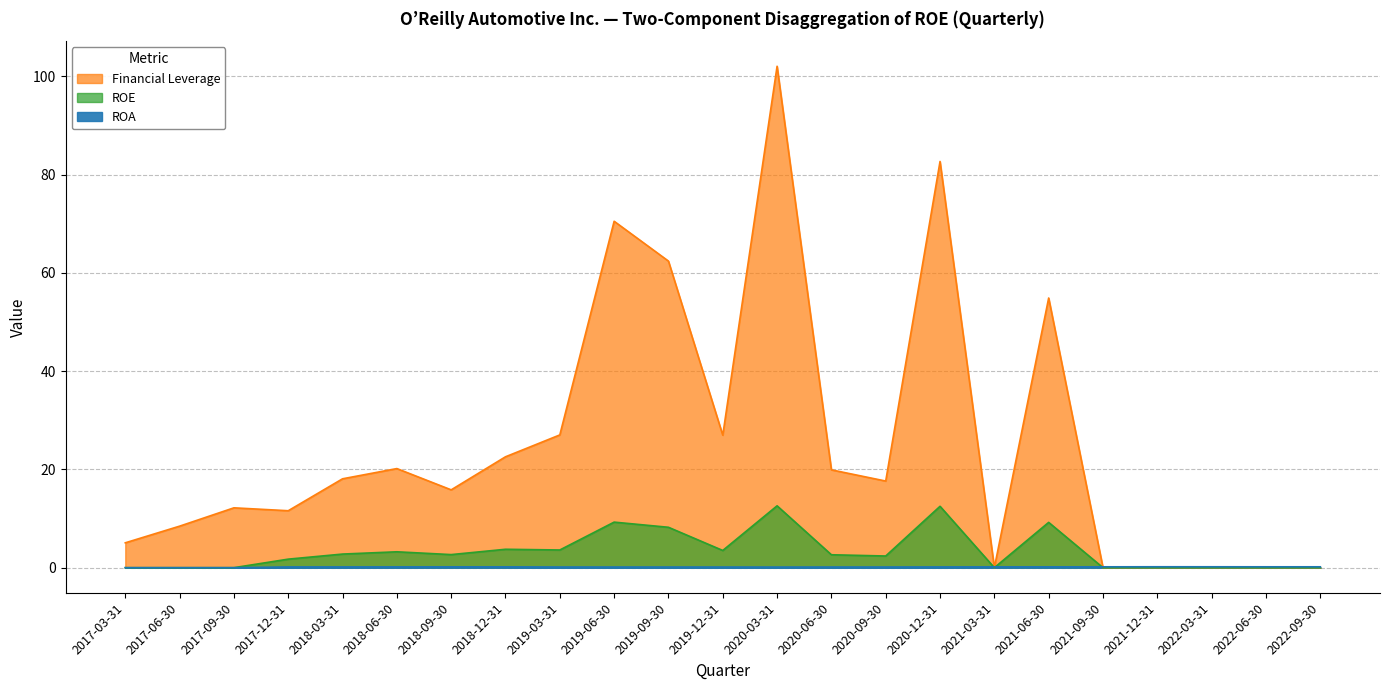

Reading right to left, list all the values displayed in this chart.

ROA: 0.2	0.2	0.2	0.2	0.2	0.2	0.2	0.2	0.1	0.1	0.1	0.1	0.1	0.1	0.1	0.2	0.2	0.2	0.2	0.1	0.0	0.0	0.0
Financial Leverage: 0.0	0.0	0.0	0.0	0.0	54.9	0.0	82.7	17.6	19.9	102.1	27.0	62.4	70.5	27.0	22.6	15.8	20.2	18.1	11.6	12.2	8.4	5.1
ROE: 0.0	0.0	0.0	0.0	0.0	9.2	0.0	12.5	2.4	2.6	12.6	3.5	8.2	9.3	3.6	3.7	2.7	3.2	2.8	1.7	0.0	0.0	0.0